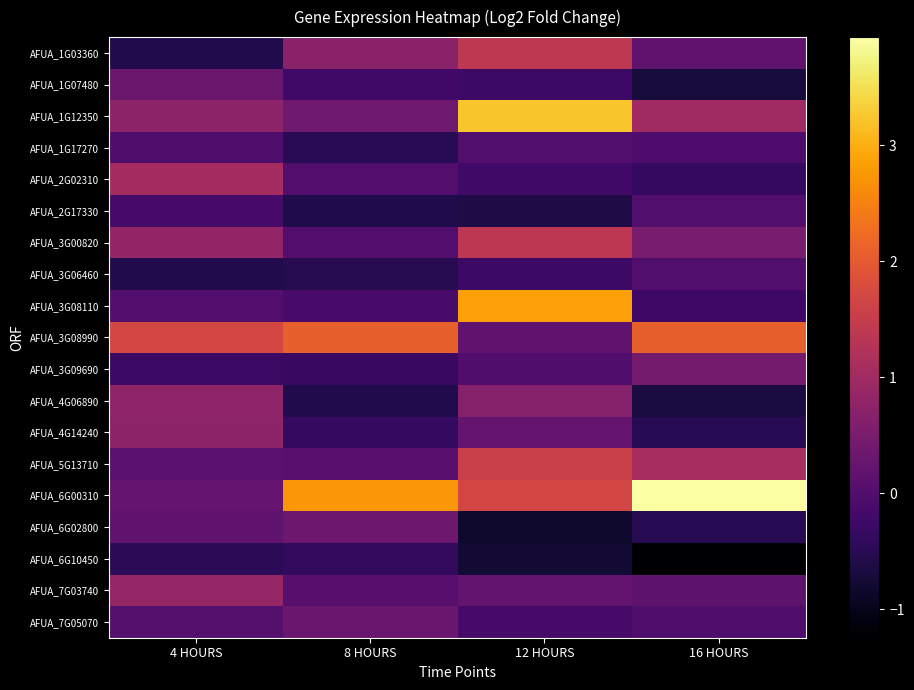

Which has a higher value, 8 HOURS or 16 HOURS?

8 HOURS